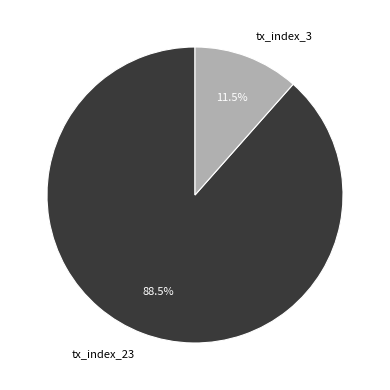

Do tx_index_23 and tx_index_3 together represent more than half of the pie?

Yes